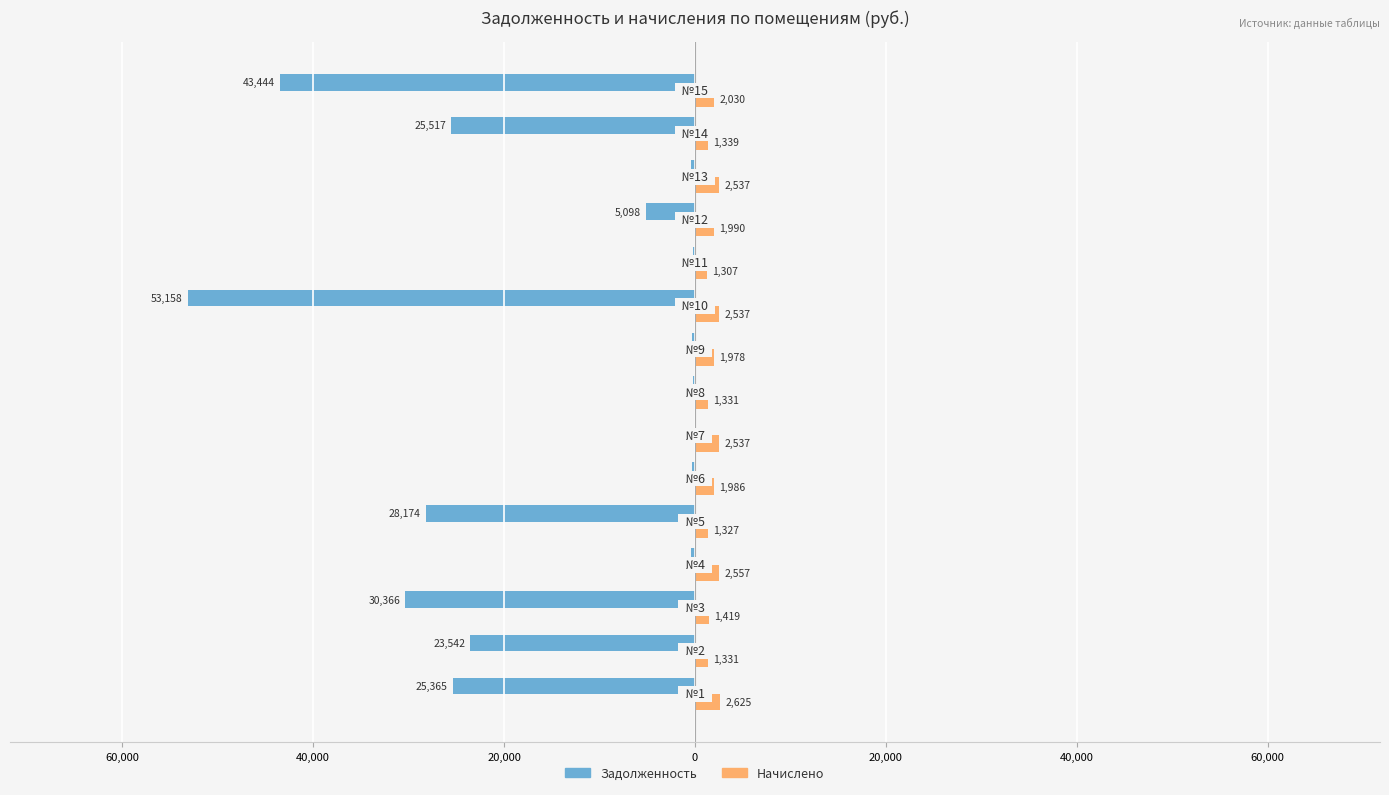

What are all the series names shown in the legend?

Задолженность, Начислено